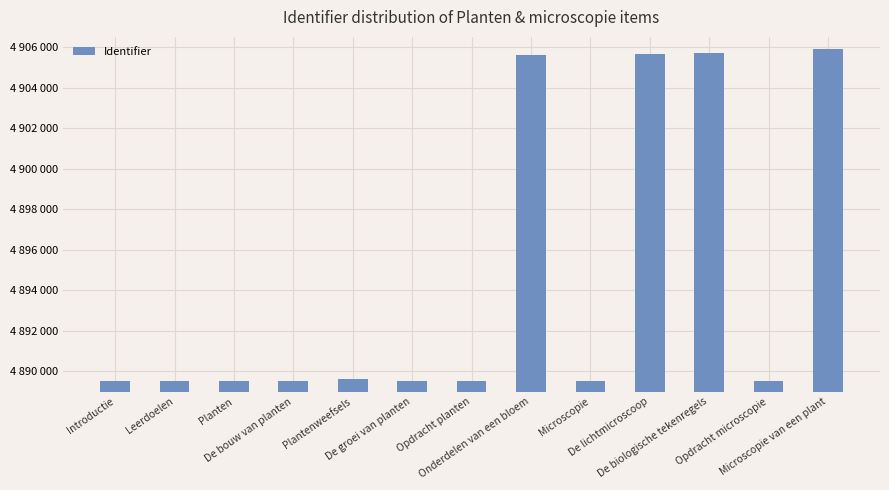

What value does the data have at Planten, to the nearest 100?

4889500